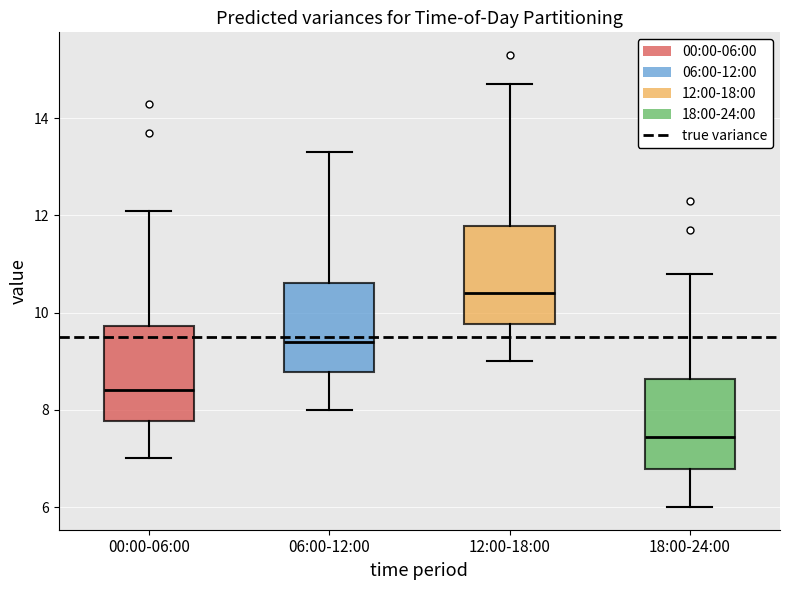

Where does the upper whisker of the box for 00:00-06:00 end on the y-axis? The values are not printed on the chart, so give them approximately, as read against the axis.

12.2